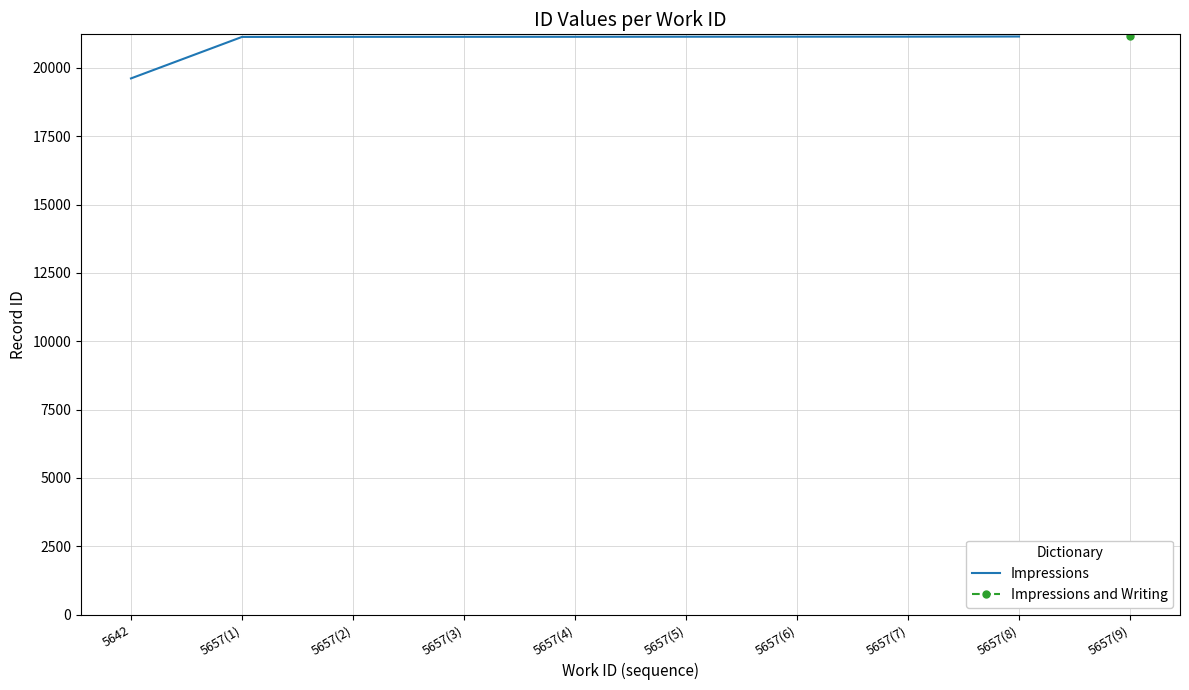

True or false: the data shows 11792 at 5657(4).

False